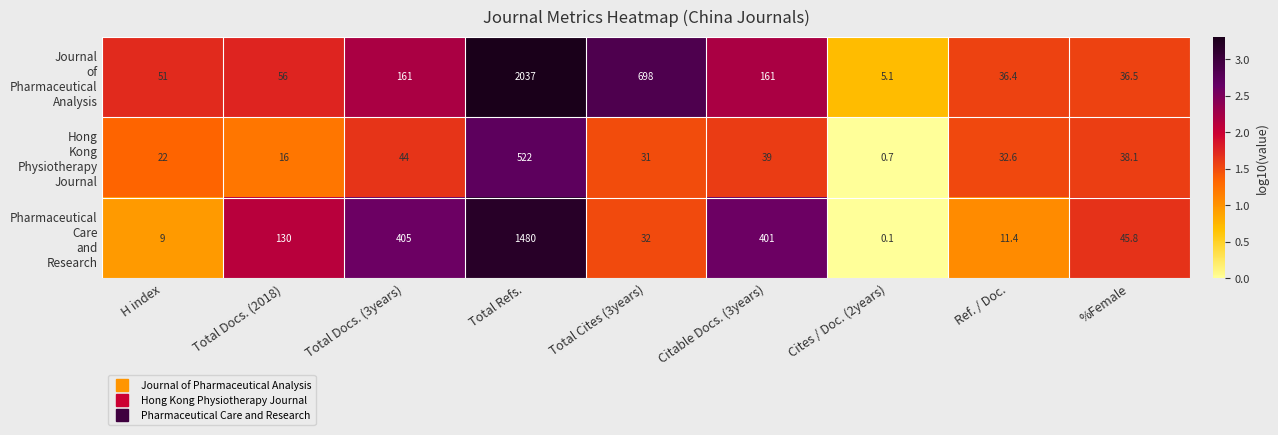

At how many categories does at least one series exceed 18?

8